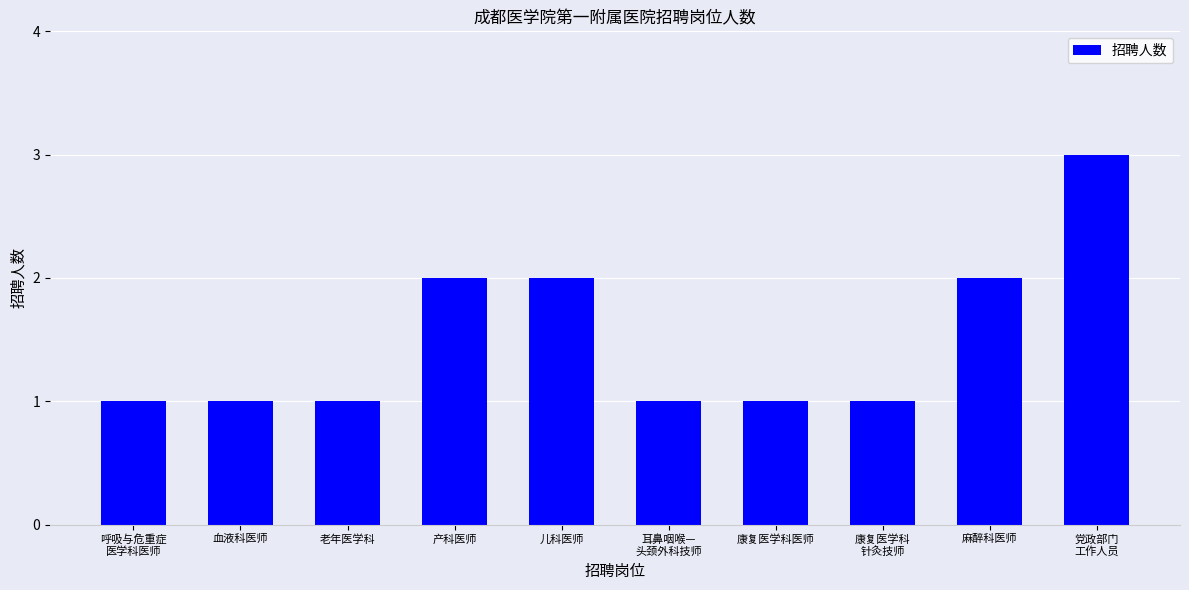

What is the maximum value shown in the chart?

3